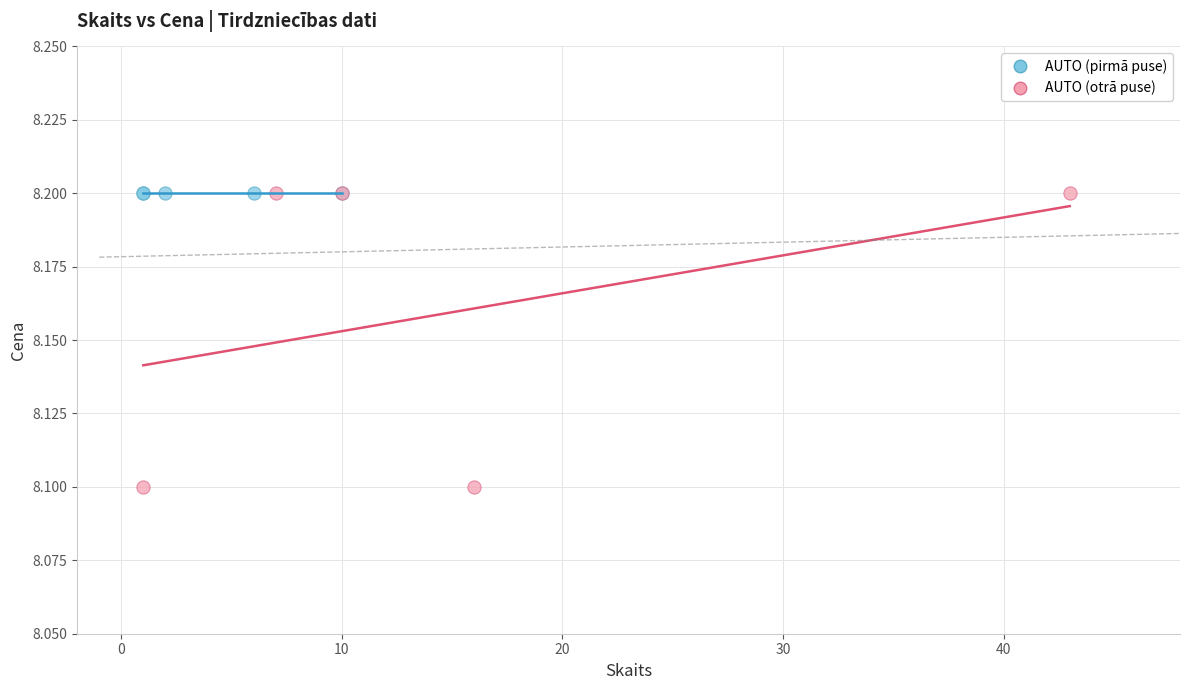

Which series reaches the minimum Y coordinate?

AUTO (otrā puse)